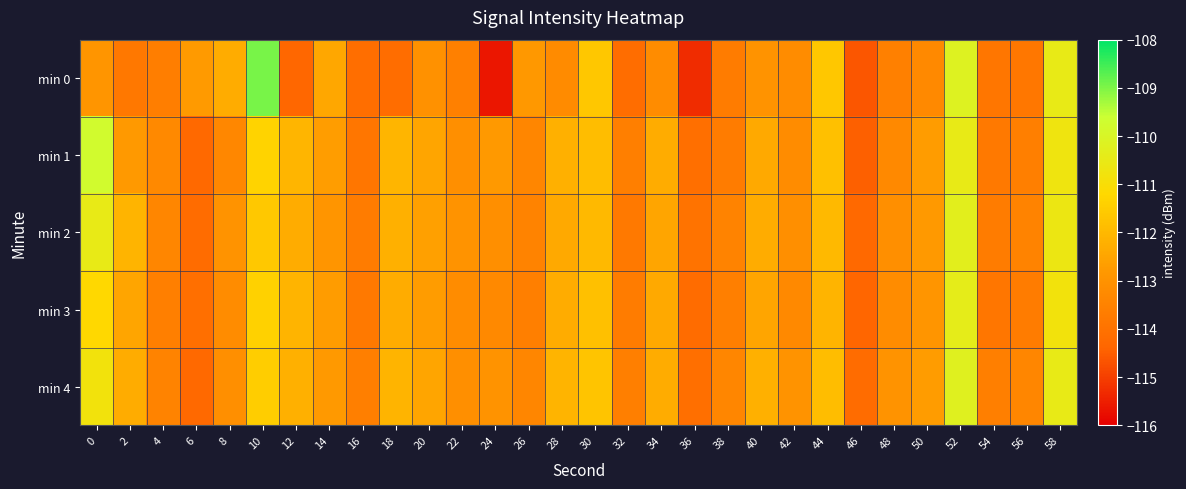

Rank the series at 6 from highest to lowest value.

min 0, min 3, min 2, min 4, min 1